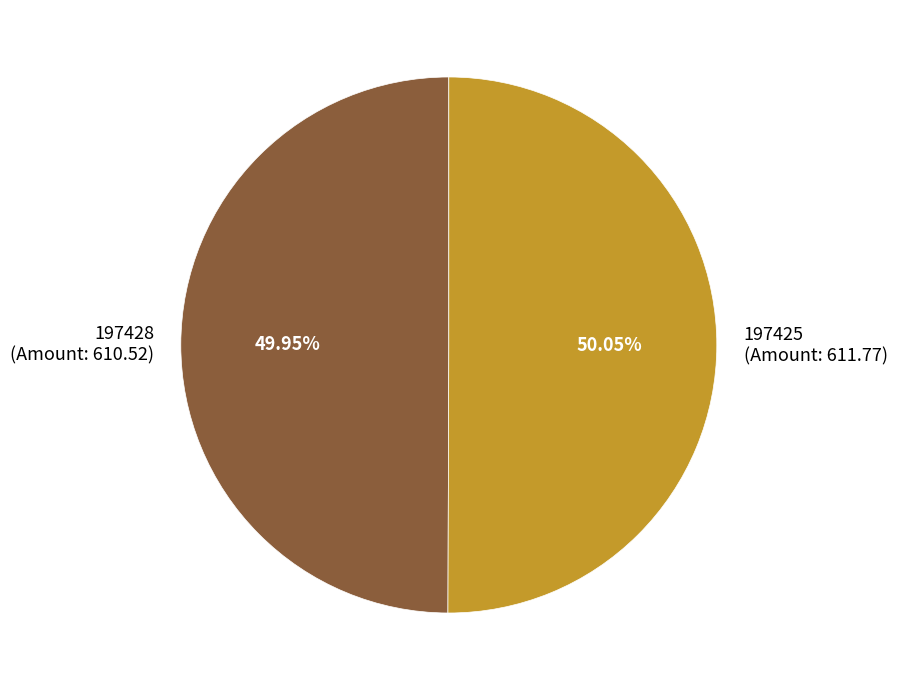

To the nearest percent, what percentage of the pie is 197425?

50%